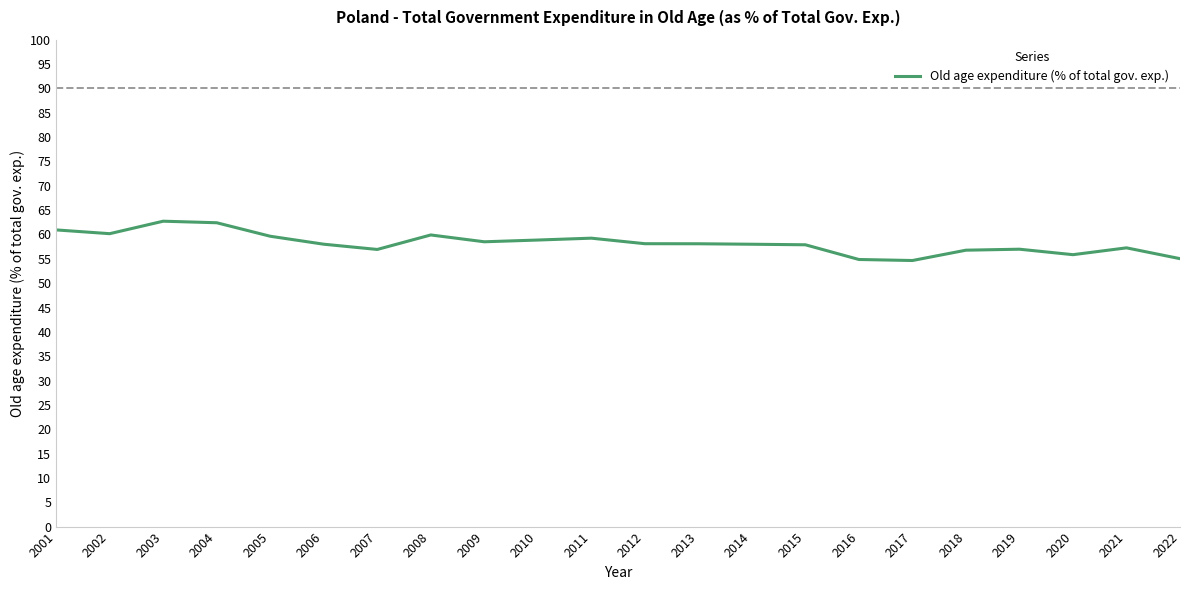

Which has a higher value, 2022 or 2003?

2003